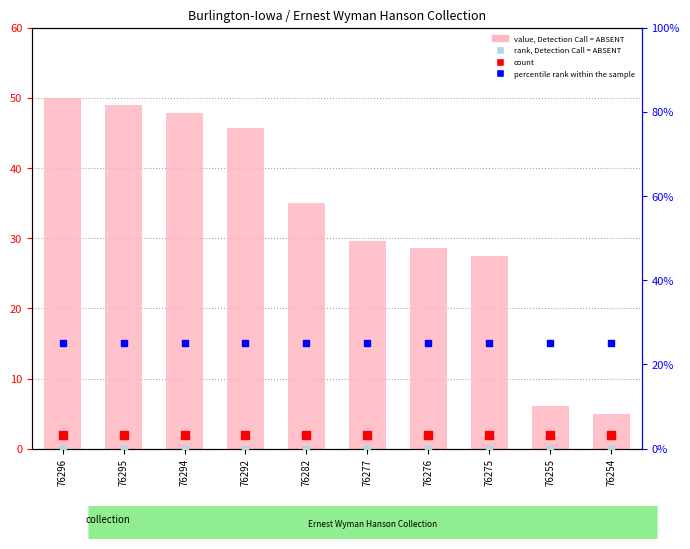

Is the value of value, Detection Call = ABSENT at 76276 greater than the value of rank, Detection Call = ABSENT at 76277?

Yes